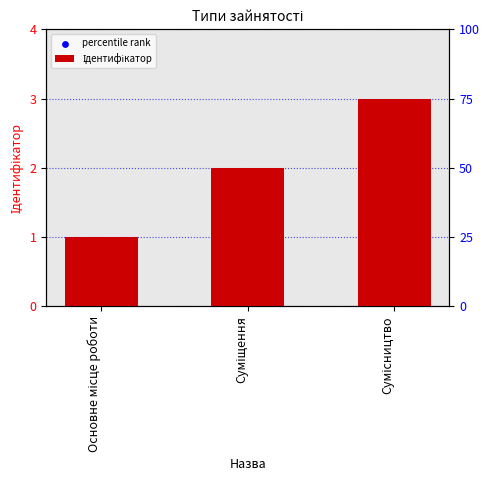

What is the change in value from Суміщення to Сумісництво?

+1